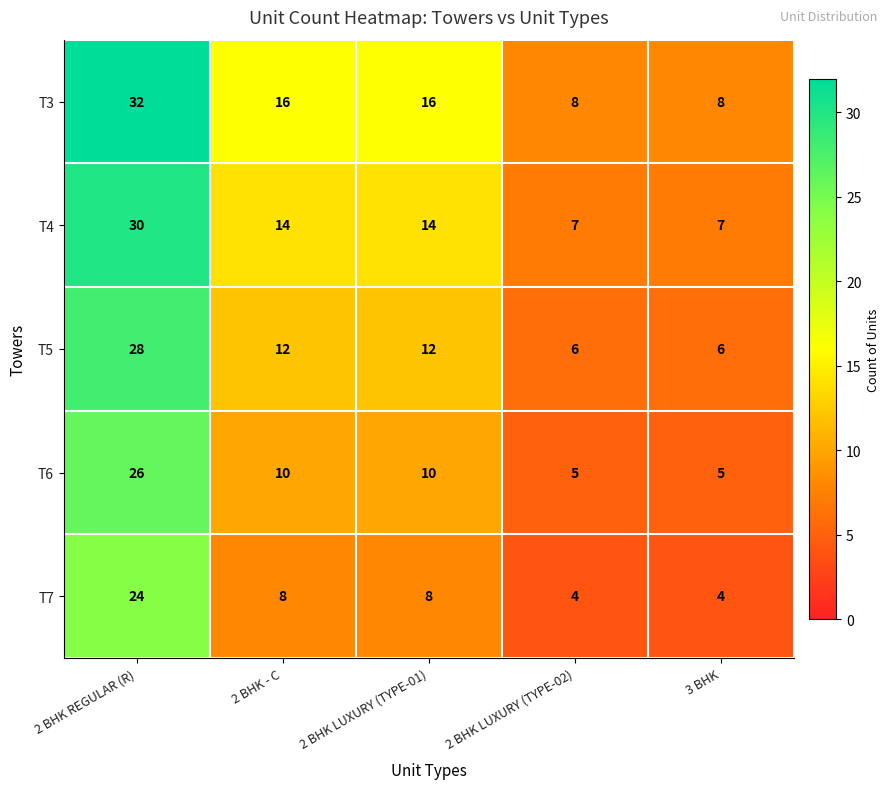

Where does the T4 series first go above 14?

2 BHK REGULAR (R)